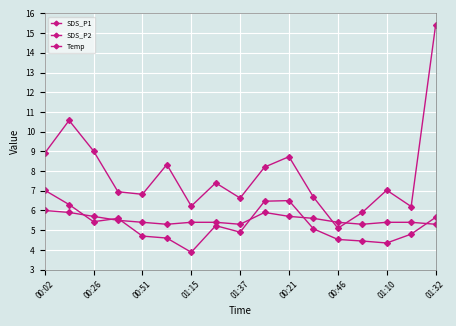

Count the number of data series in this chart.

3